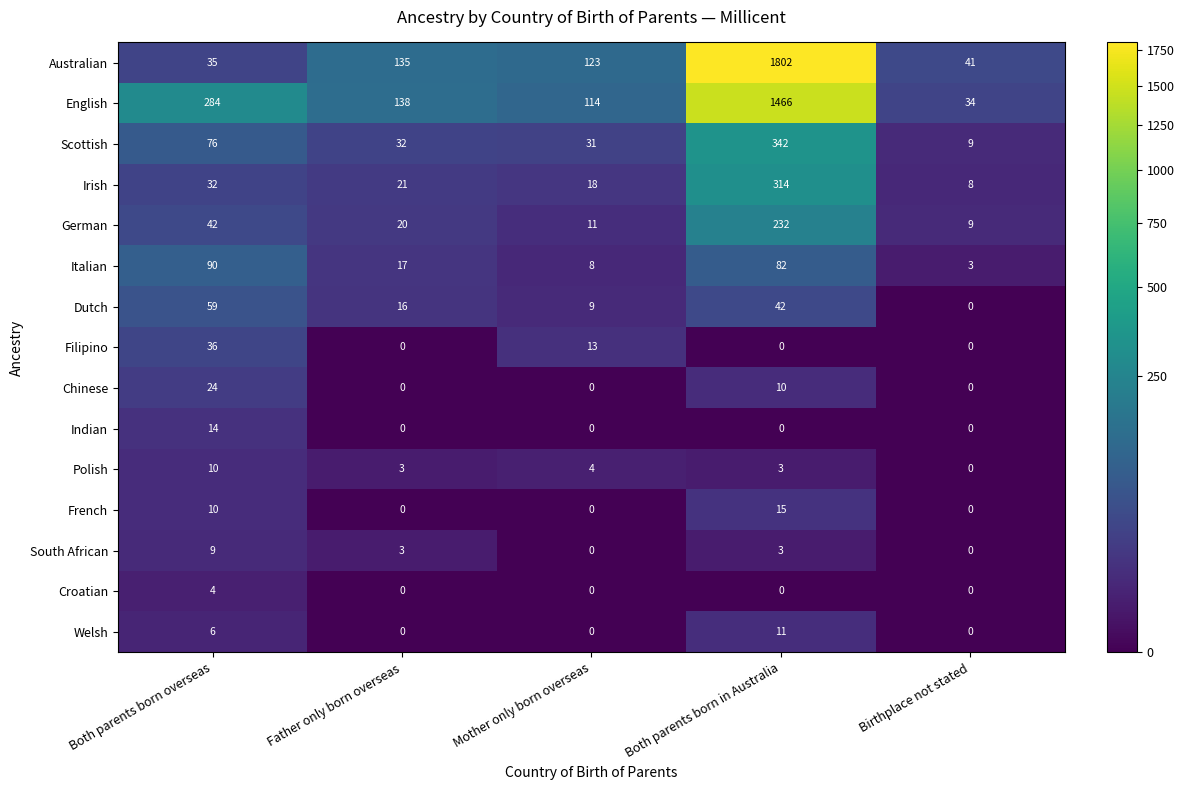

Is it true that Irish equals 314 at Both parents born in Australia?

True